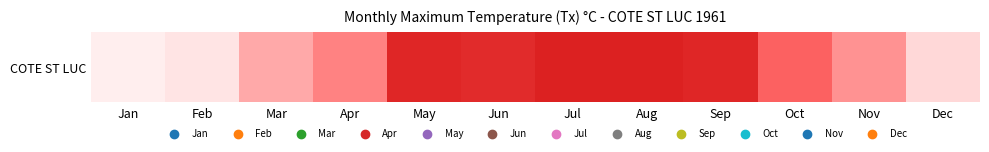

What is the change in value from Jun to Sep?

+0.6